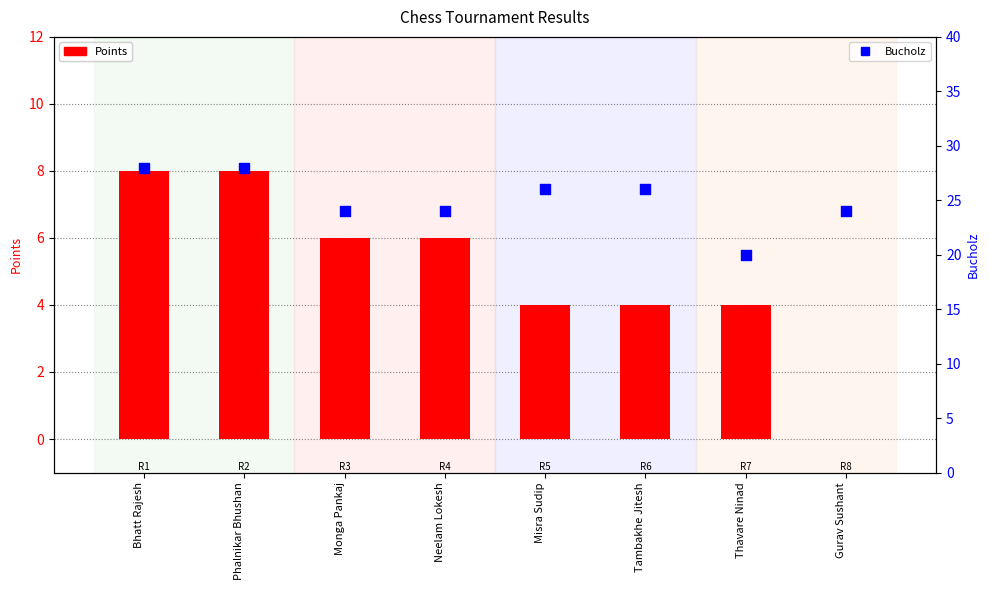

Which series has the widest spread of Y values?

Points